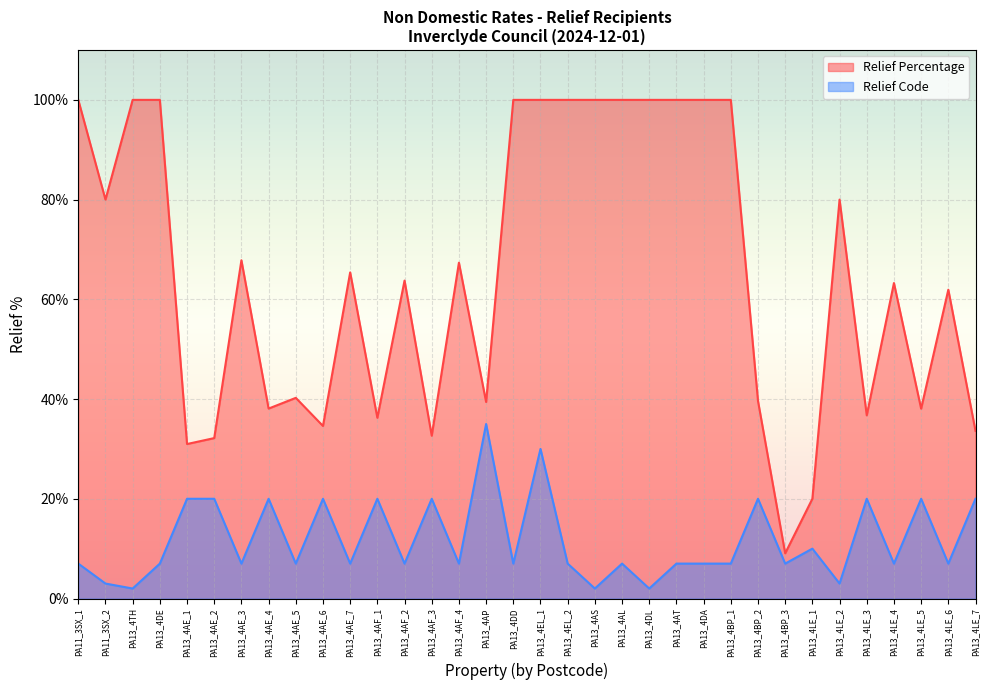

Reading left to right, transcribe all the data shown in this chart.

Relief Percentage: PA11_3SX_1=100.0	PA11_3SX_2=80.0	PA13_4TH=100.0	PA13_4DE=100.0	PA13_4AE_1=31.0	PA13_4AE_2=32.2	PA13_4AE_3=67.8	PA13_4AE_4=38.1	PA13_4AE_5=40.2	PA13_4AE_6=34.6	PA13_4AE_7=65.4	PA13_4AF_1=36.2	PA13_4AF_2=63.8	PA13_4AF_3=32.6	PA13_4AF_4=67.3	PA13_4AP=39.4	PA13_4DD=100.0	PA13_4EL_1=100.0	PA13_4EL_2=100.0	PA13_4AS=100.0	PA13_4AL=100.0	PA13_4DL=100.0	PA13_4AT=100.0	PA13_4DA=100.0	PA13_4BP_1=100.0	PA13_4BP_2=39.6	PA13_4BP_3=9.1	PA13_4LE_1=20.0	PA13_4LE_2=80.0	PA13_4LE_3=36.7	PA13_4LE_4=63.3	PA13_4LE_5=38.1	PA13_4LE_6=61.9	PA13_4LE_7=33.6
Relief Code: PA11_3SX_1=7.0	PA11_3SX_2=3.0	PA13_4TH=2.0	PA13_4DE=7.0	PA13_4AE_1=20.0	PA13_4AE_2=20.0	PA13_4AE_3=7.0	PA13_4AE_4=20.0	PA13_4AE_5=7.0	PA13_4AE_6=20.0	PA13_4AE_7=7.0	PA13_4AF_1=20.0	PA13_4AF_2=7.0	PA13_4AF_3=20.0	PA13_4AF_4=7.0	PA13_4AP=35.0	PA13_4DD=7.0	PA13_4EL_1=30.0	PA13_4EL_2=7.0	PA13_4AS=2.0	PA13_4AL=7.0	PA13_4DL=2.0	PA13_4AT=7.0	PA13_4DA=7.0	PA13_4BP_1=7.0	PA13_4BP_2=20.0	PA13_4BP_3=7.0	PA13_4LE_1=10.0	PA13_4LE_2=3.0	PA13_4LE_3=20.0	PA13_4LE_4=7.0	PA13_4LE_5=20.0	PA13_4LE_6=7.0	PA13_4LE_7=20.0